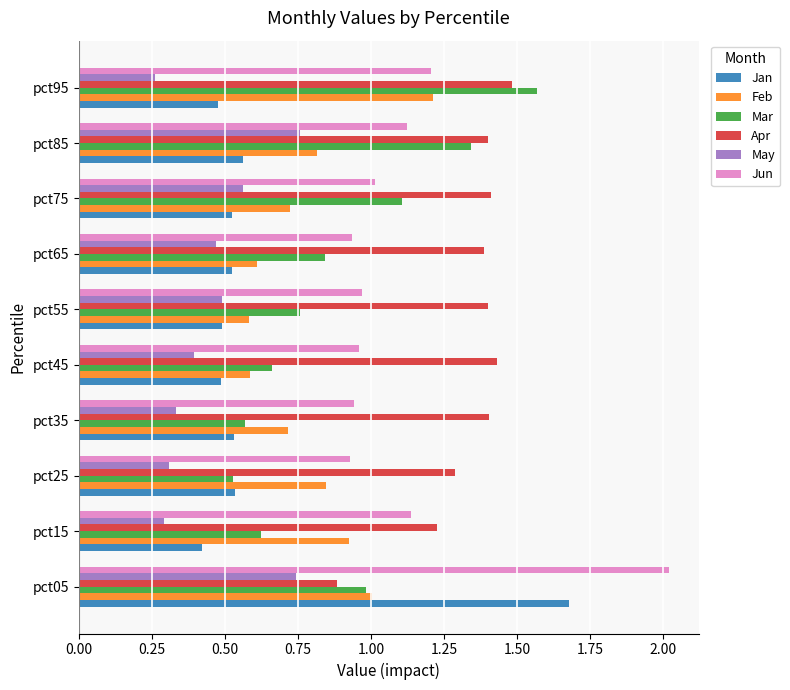

Which series has the largest range (max minus min)?

Jan